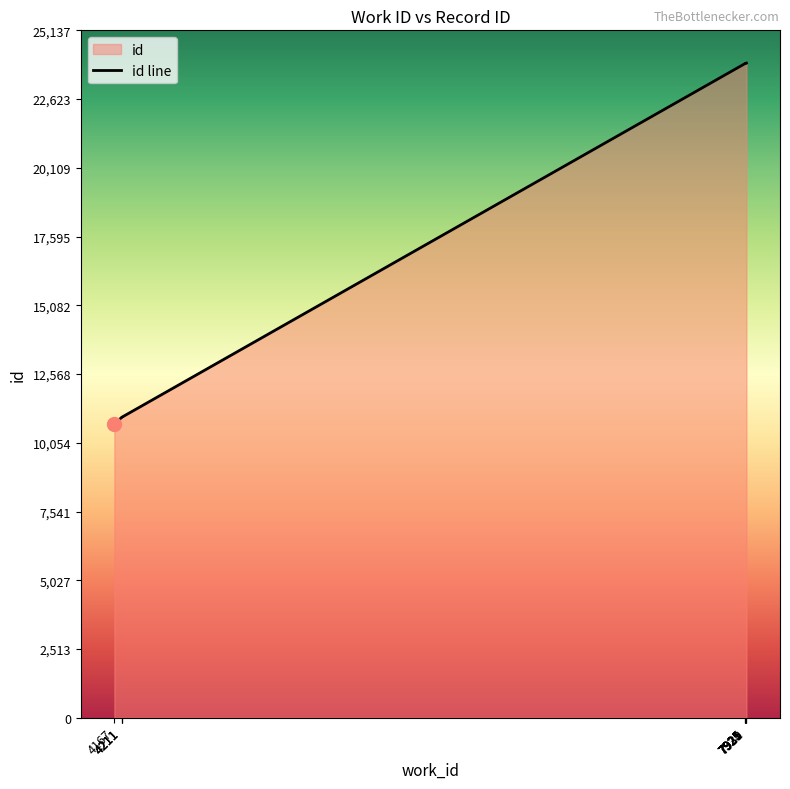

Approximately how many times larger is the value at 7925 compared to 4211?

2.2